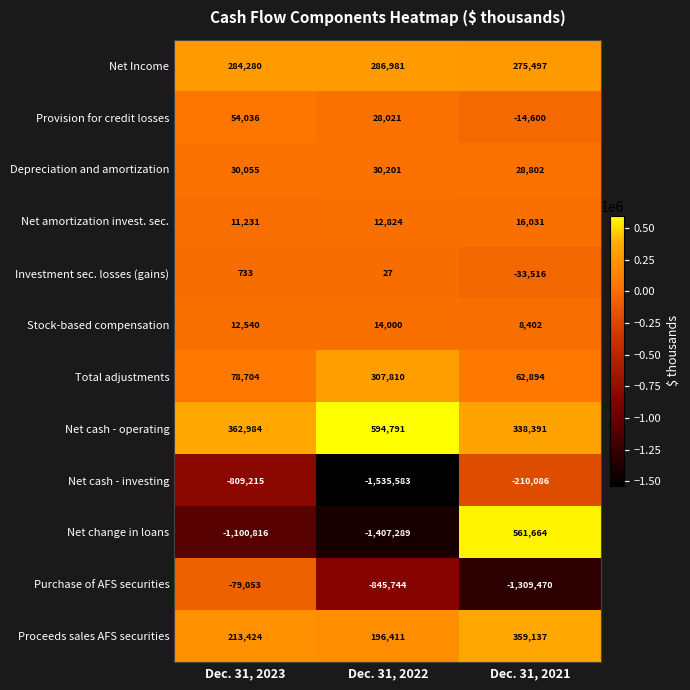

At which category does the chart reach its peak across all series?

Dec. 31, 2022